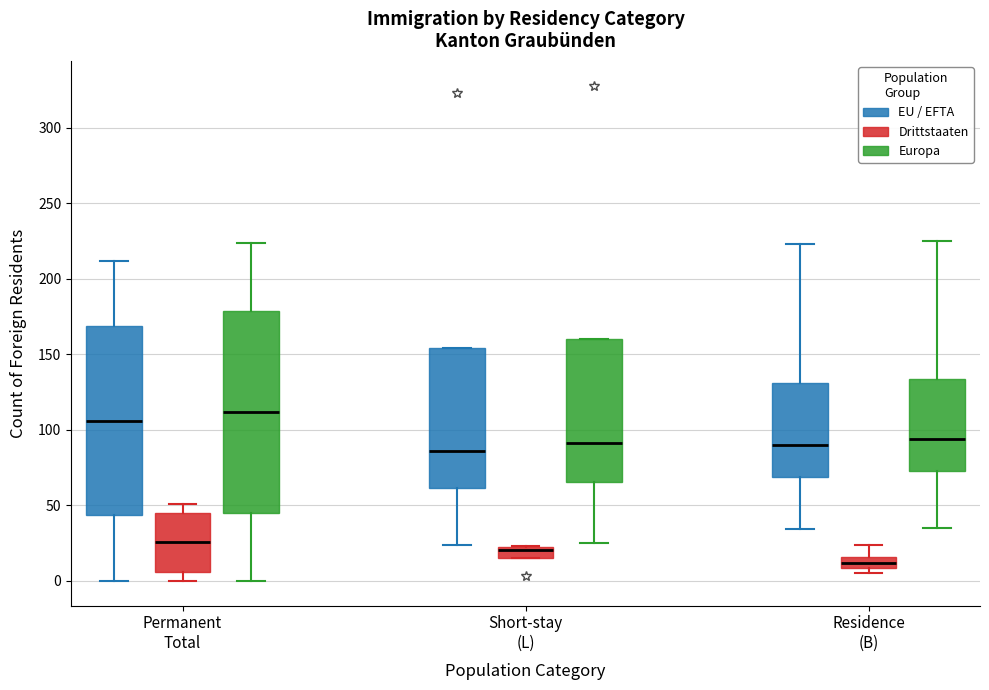

Which box has the highest median line?

Permanent Total (Europa)